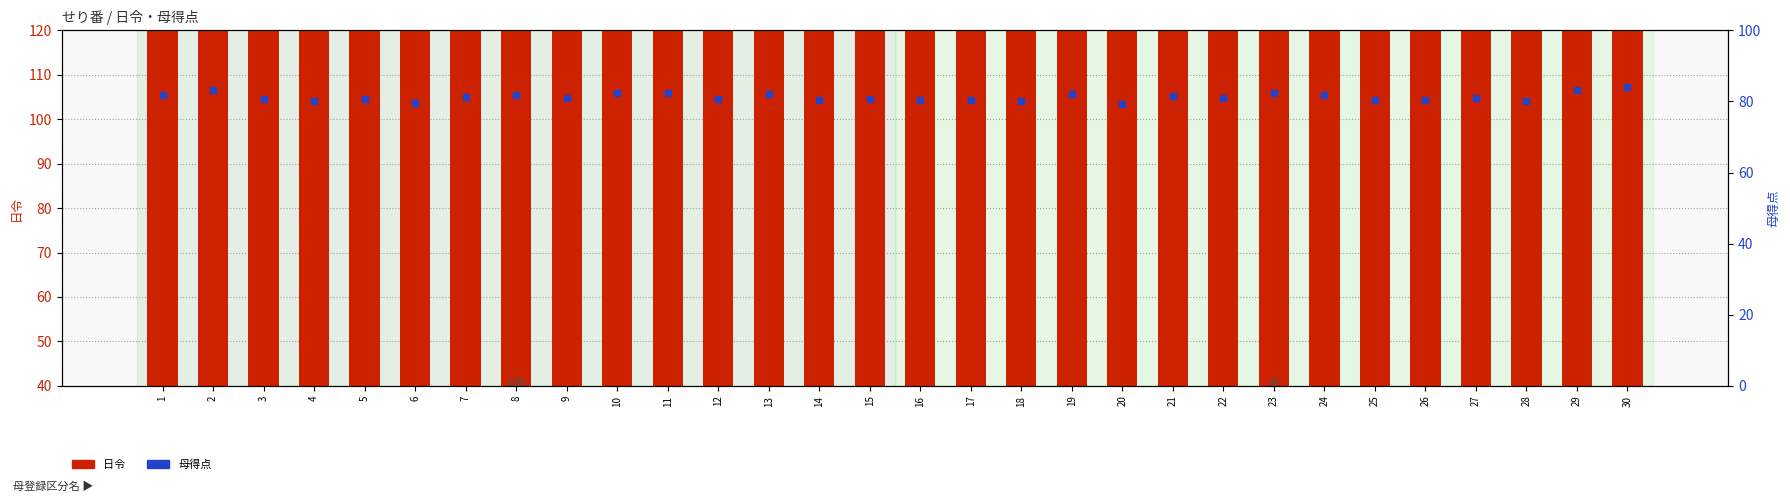

At how many categories does at least one series exceed 238?

30